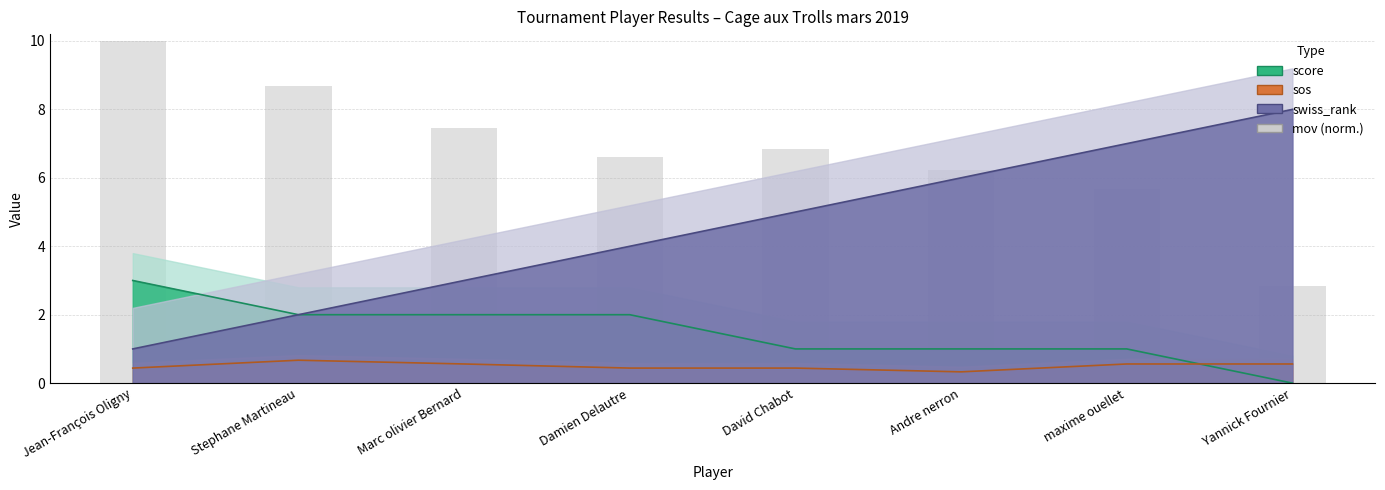

Are the bars horizontal?

No